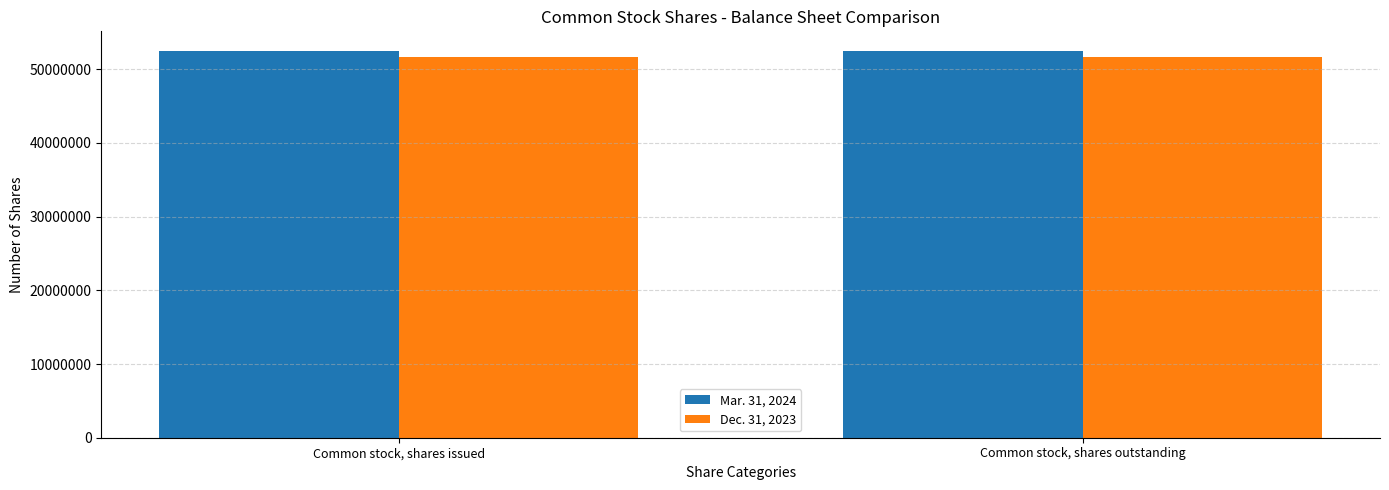

True or false: Mar. 31, 2024 has a value of 94139234 at Common stock, shares outstanding.

False